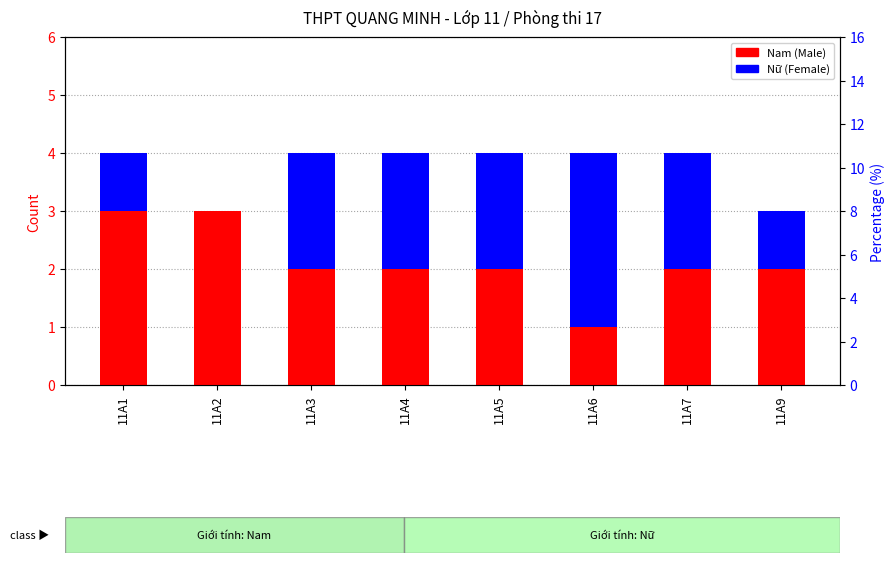

How many data points in Nam (Male) are less than 2?

1